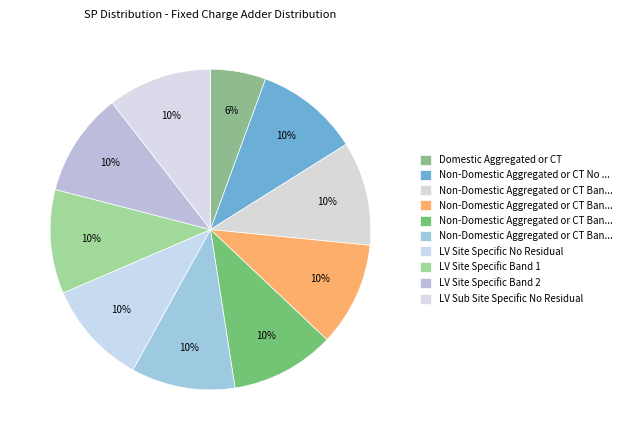

Count the number of slices in the pie.

10